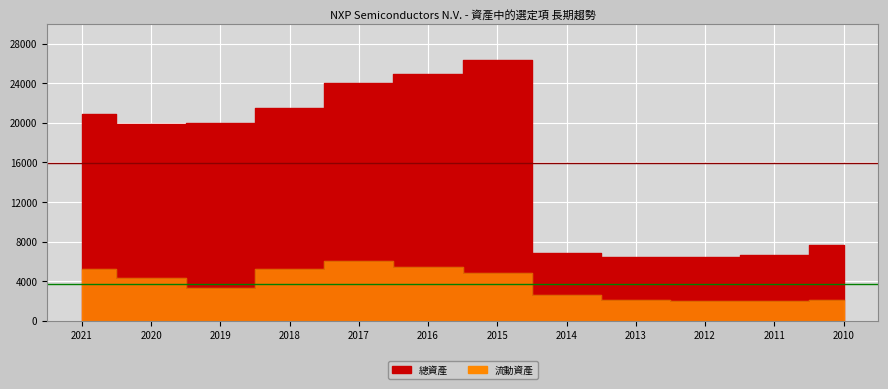

List the series in order of their overall mean, highest first.

總資產, 流動資產